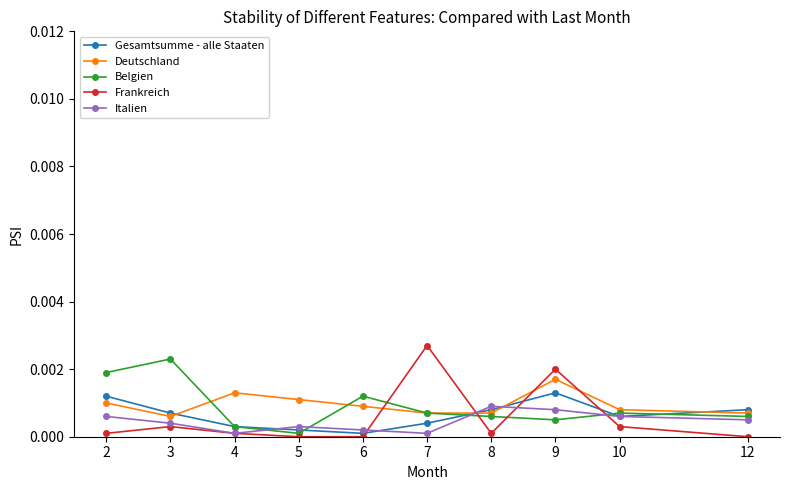

In Deutschland, how many points are higher than both neighbors (excluding endpoints)?

2